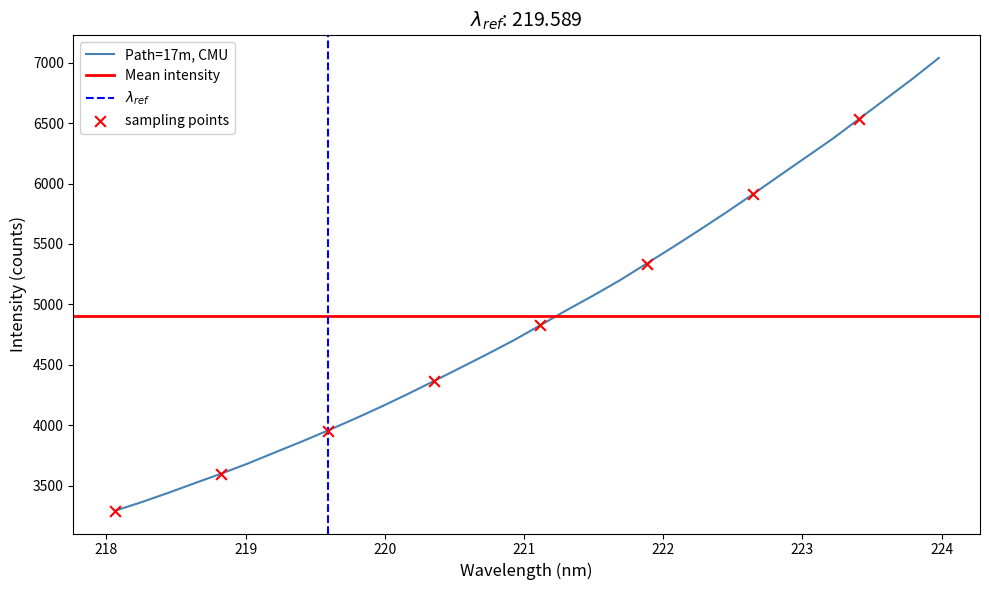

Between 221.6902 and 220.7354, which is larger?

221.6902